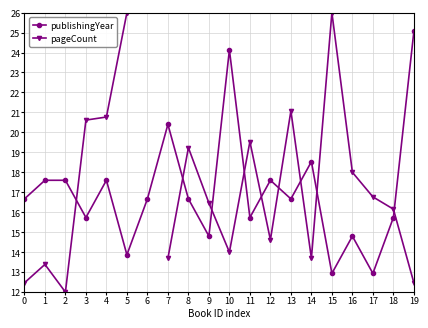

What is the value of the publishingYear point at the 7th from the left?

16.7